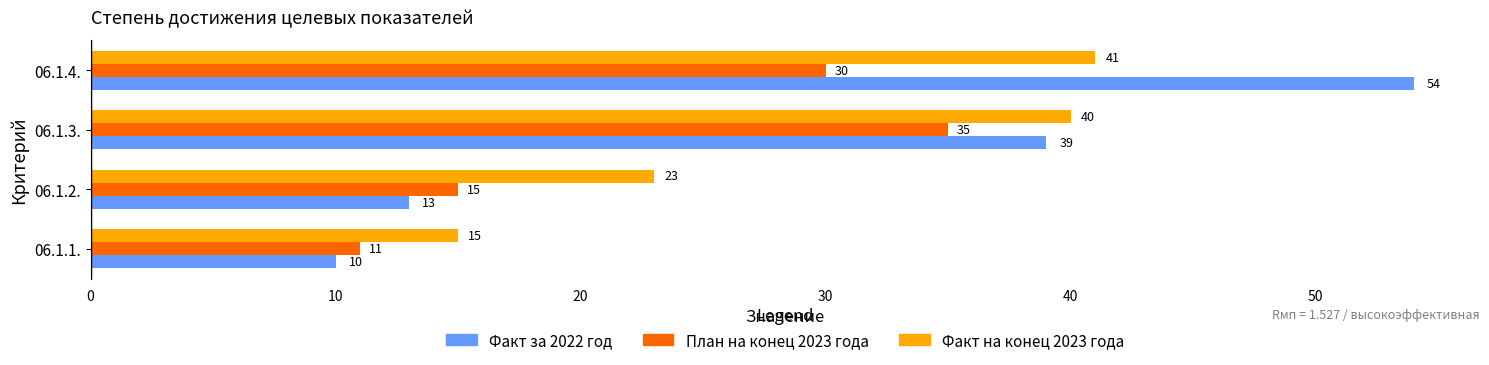

Which series changed the most between 06.1.2. and 06.1.3.?

Факт за 2022 год